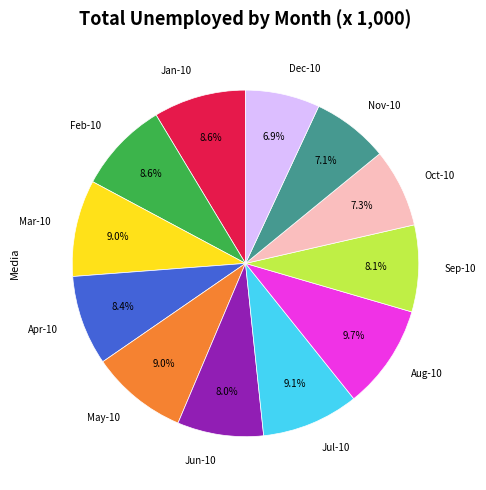

To the nearest percent, what is the combined percentage of Apr-10 and Oct-10?

16%